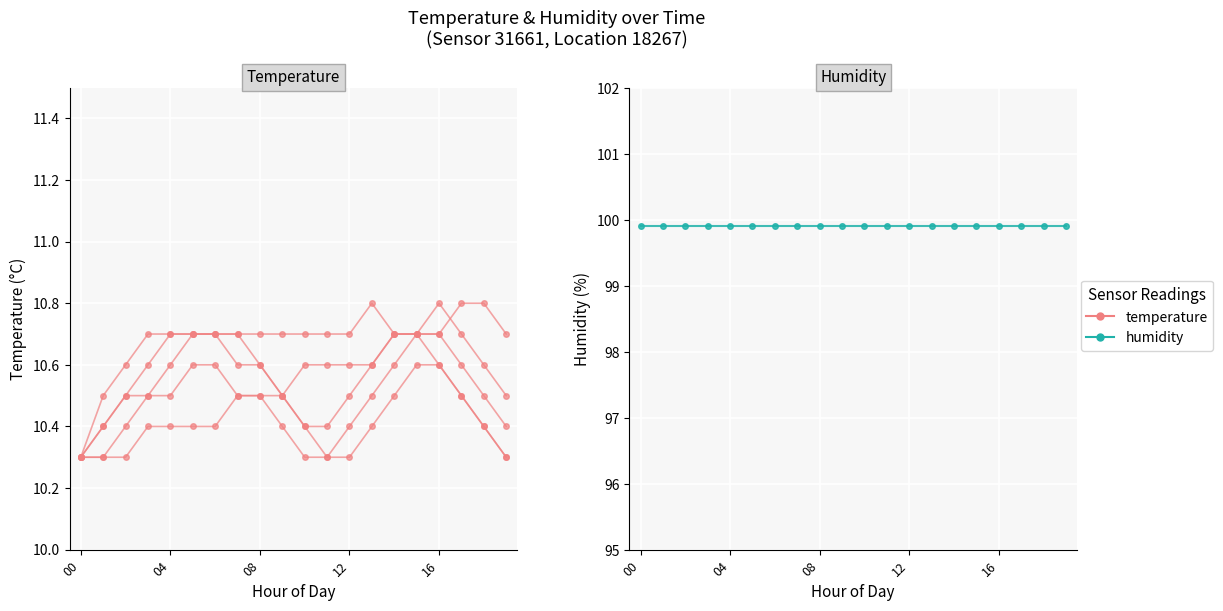

Which series changed the most between 00 and 19?

temperature